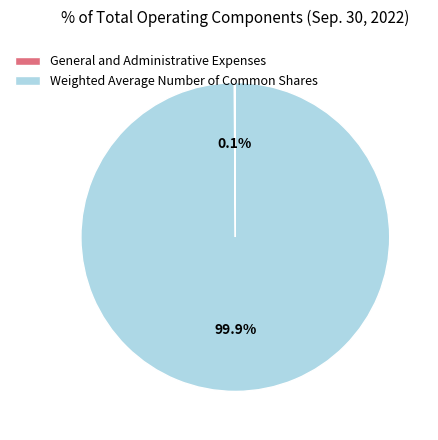

Does Weighted Average Number of Common Shares represent more than half of the total?

Yes